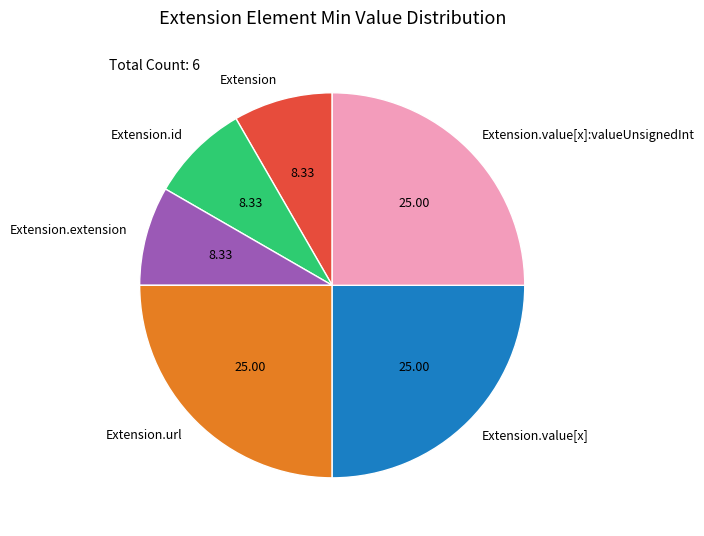

Combined, do Extension.value[x]:valueUnsignedInt and Extension account for over 50%?

No